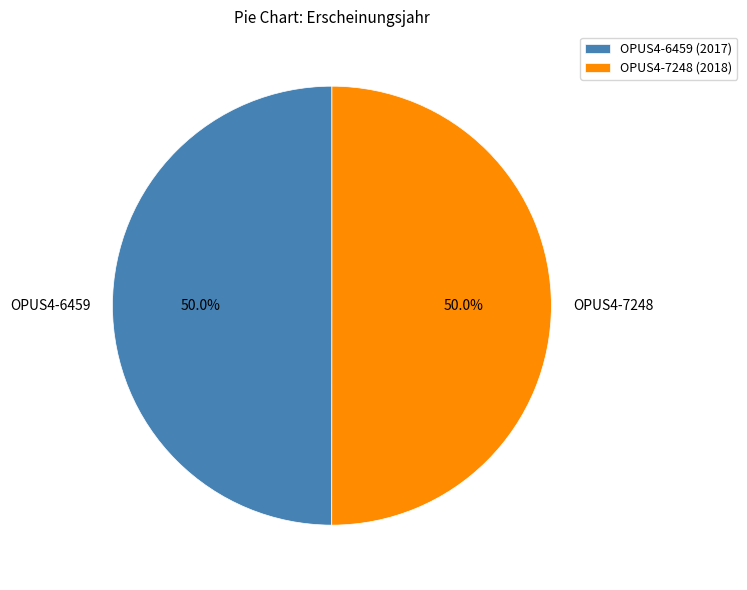

To the nearest percent, what is the average slice percentage?

50%